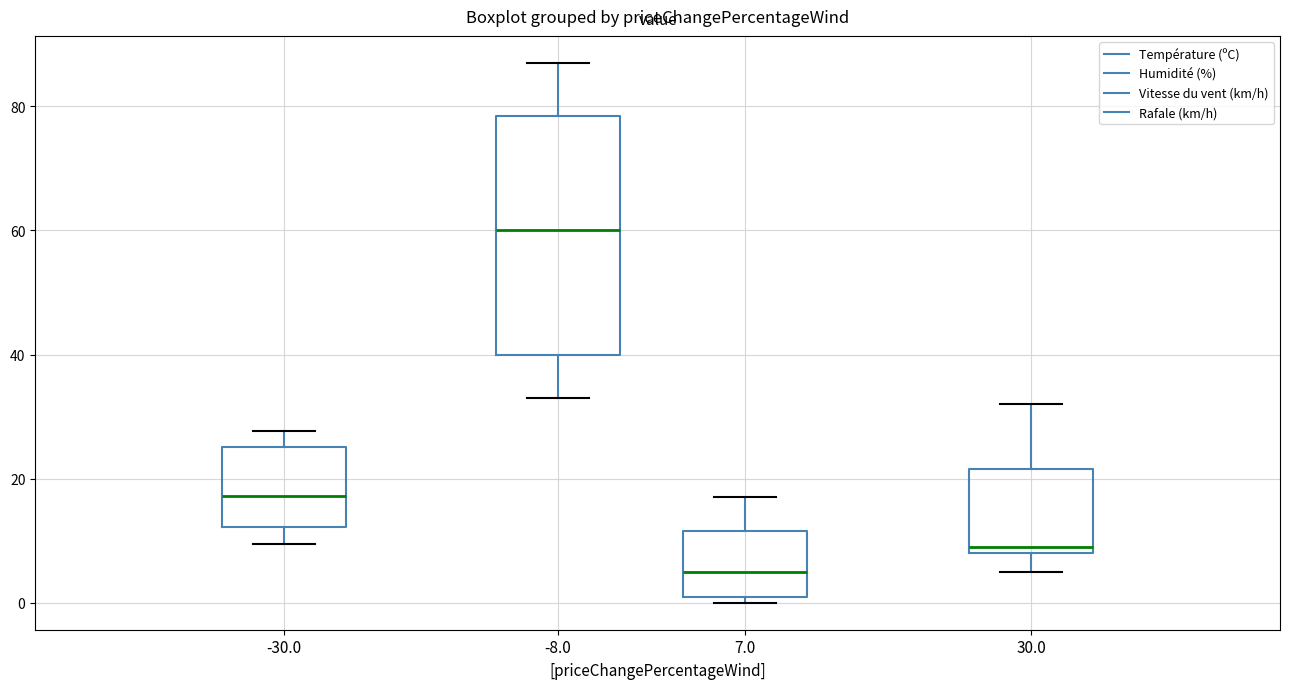

Reading left to right, read every box against the y-axis: the position of its median line, the range the box covers, and the ends of its whiskers. The values are not printed on the chart, so give them approximately, as read against the axis.

-30.0: median 18, box 12 to 26, whiskers 10 to 28
-8.0: median 60, box 40 to 78, whiskers 34 to 88
7.0: median 6, box 2 to 12, whiskers 0 to 18
30.0: median 10, box 8 to 22, whiskers 6 to 32